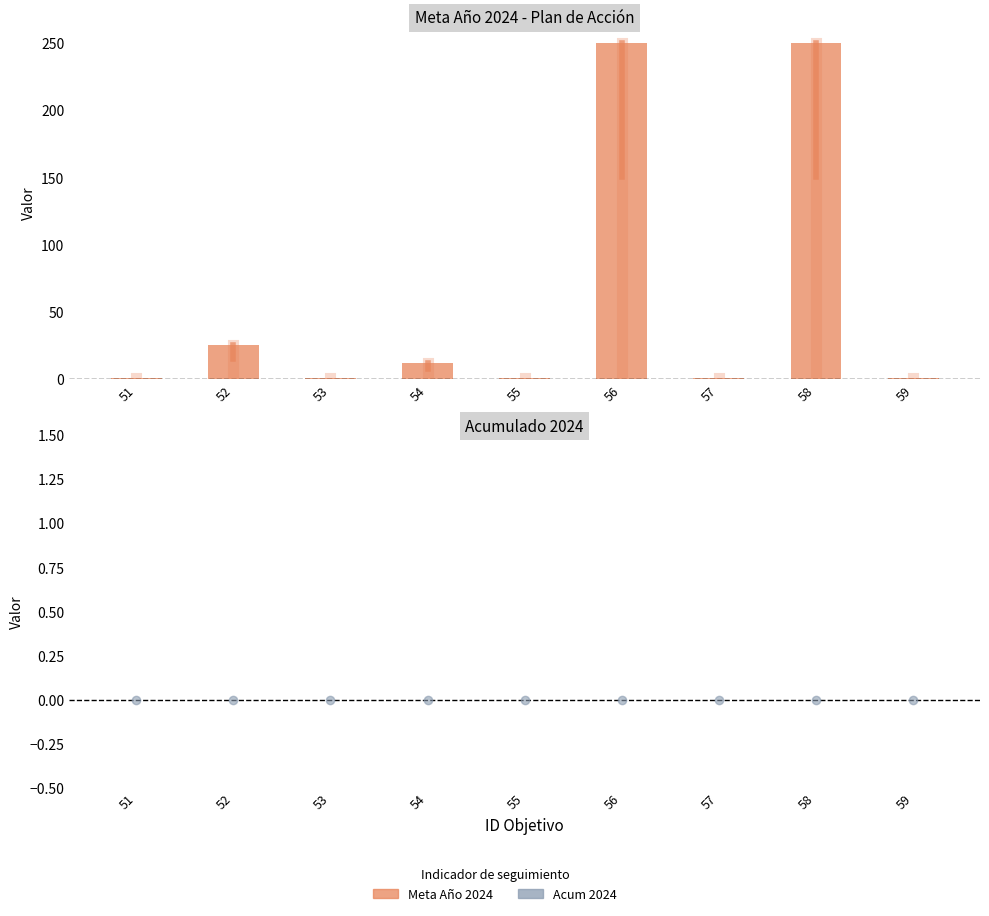

Which has a higher value, 52 or 56?

56